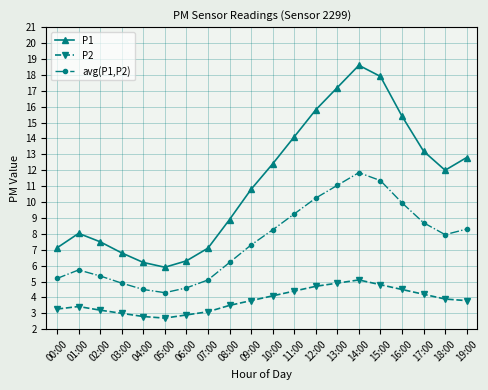

What is the difference between the avg(P1,P2) values at 14:00 and 10:00?

3.6